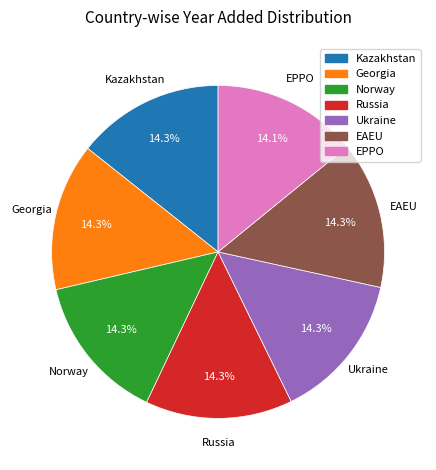

What is the ratio of the value at Ukraine to the value at EAEU?

1.0